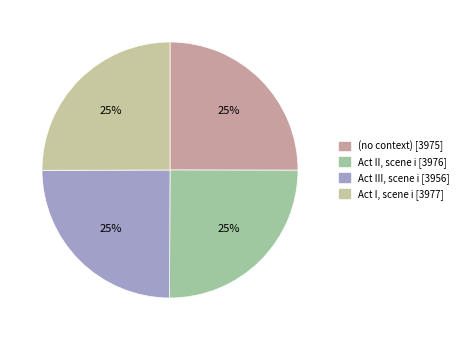

To the nearest percent, what percentage of the pie is Act III, scene i?

25%